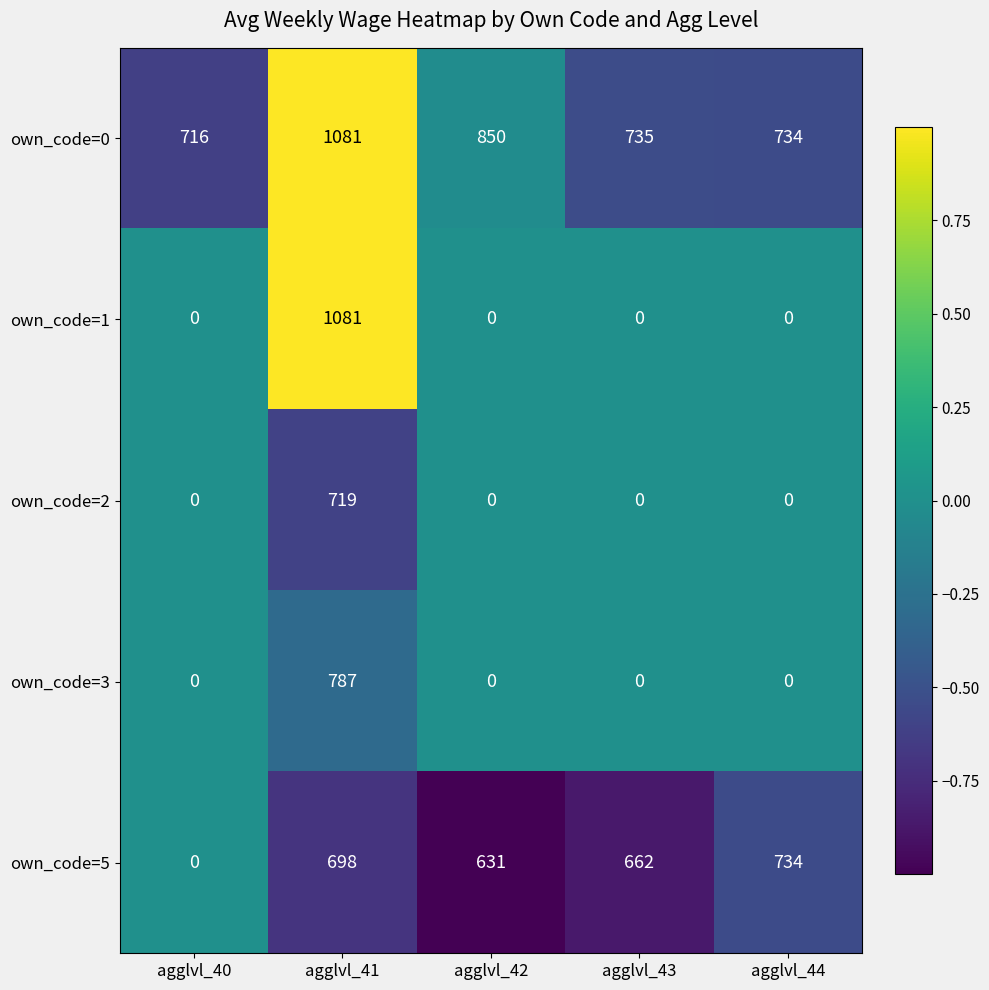

Reading left to right, extract all data points from this chart.

own_code=0: 716	1081	850	735	734
own_code=1: 0	1081	0	0	0
own_code=2: 0	719	0	0	0
own_code=3: 0	787	0	0	0
own_code=5: 0	698	631	662	734